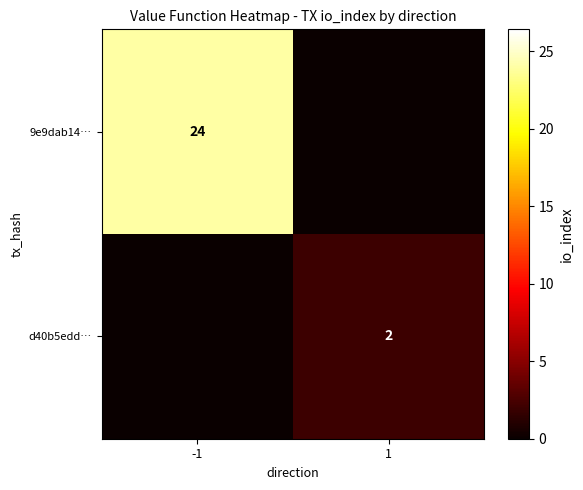

Is it true that 9e9dab14… equals 11 at -1?

False